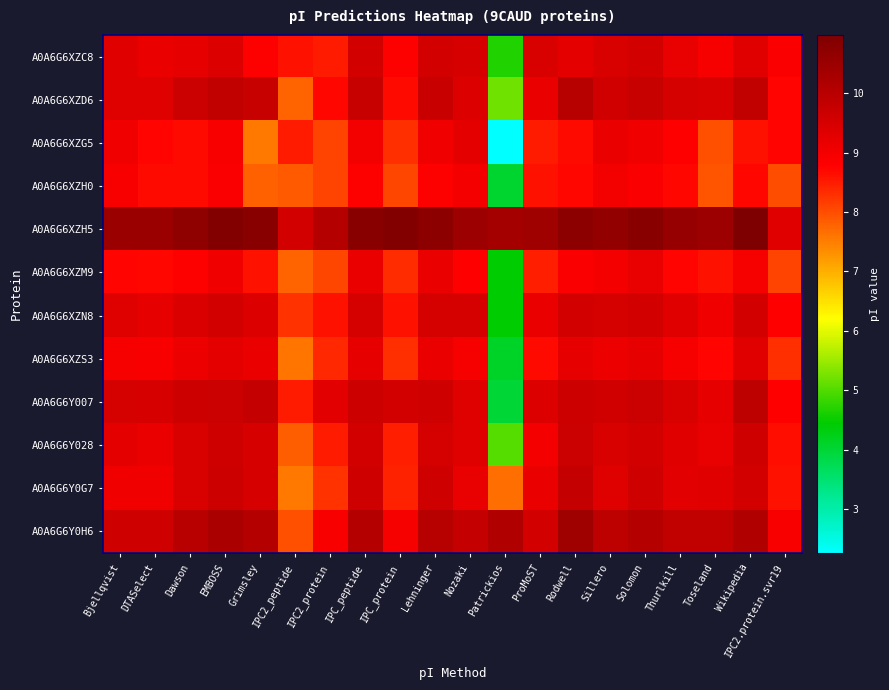

Which series has the largest total across all categories?

A0A6G6XZH5